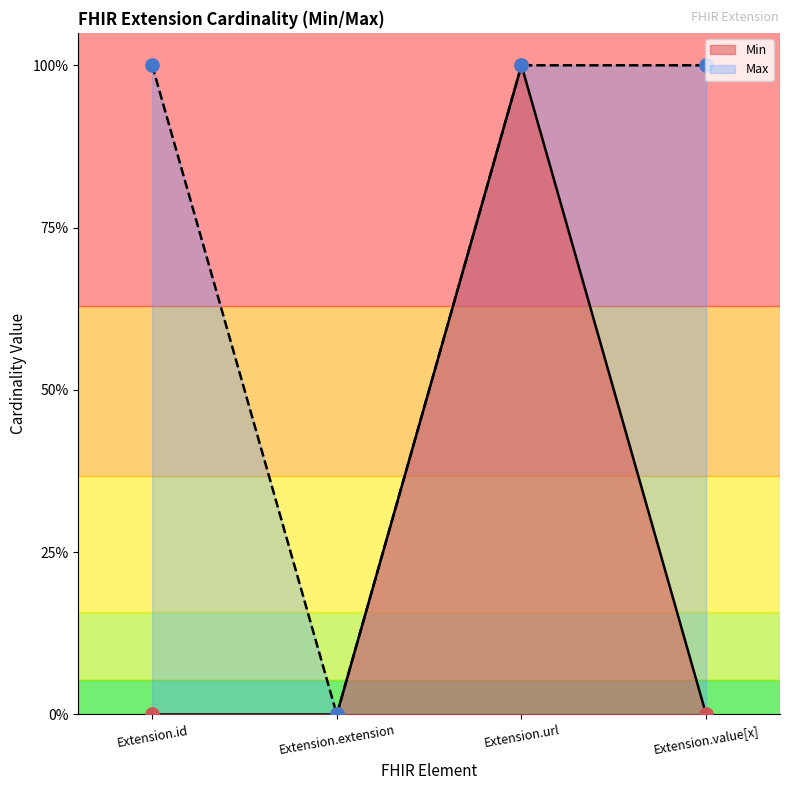

Which series has the largest total across all categories?

Max